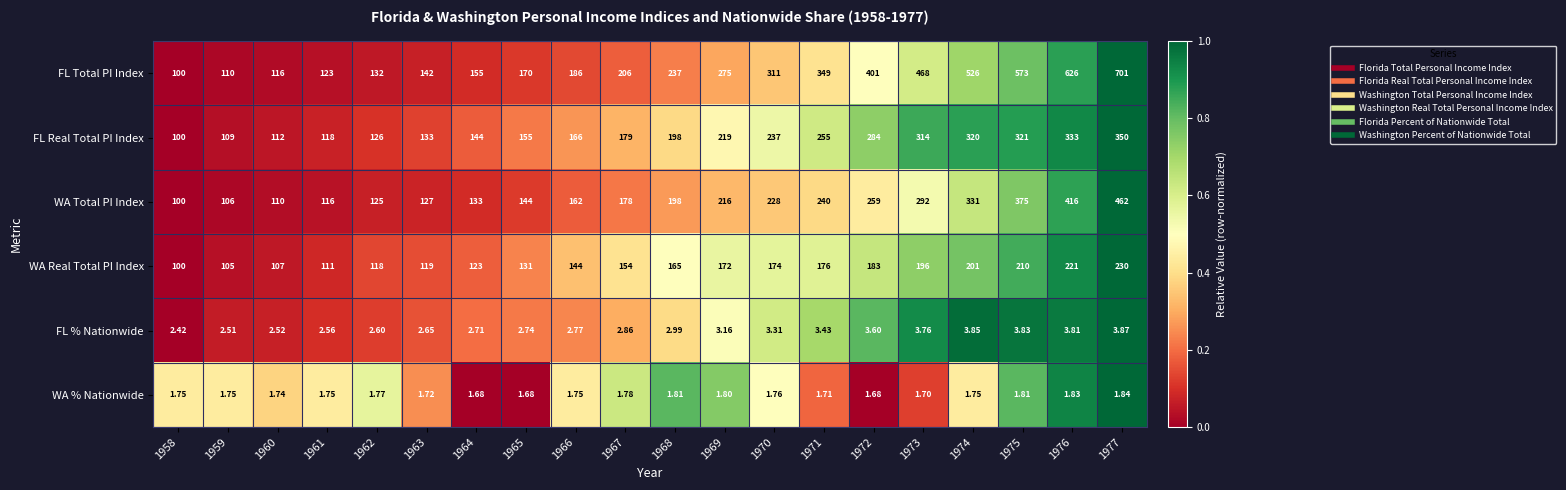

Which series changed the most between 1969 and 1970?

FL Total PI Index